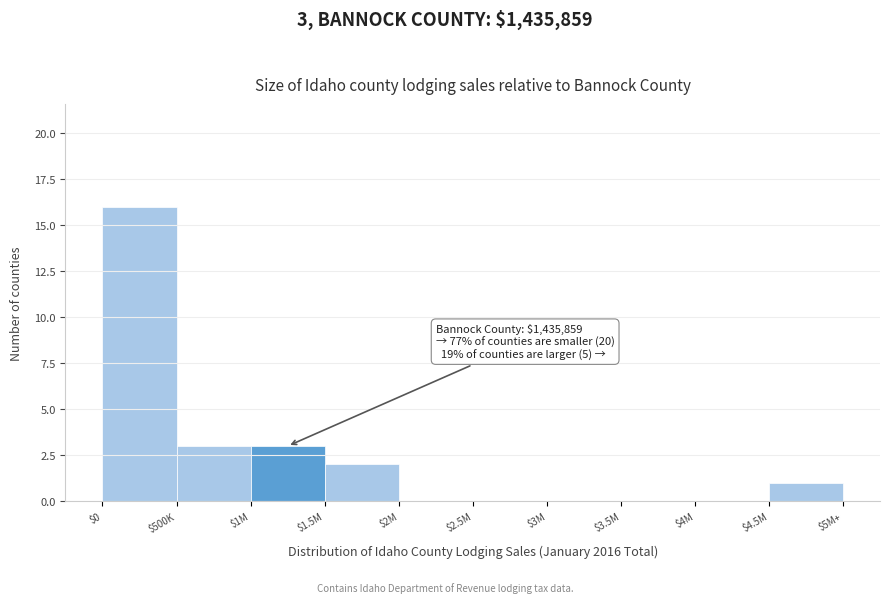

Is it true that the value at $3M is 5?

False